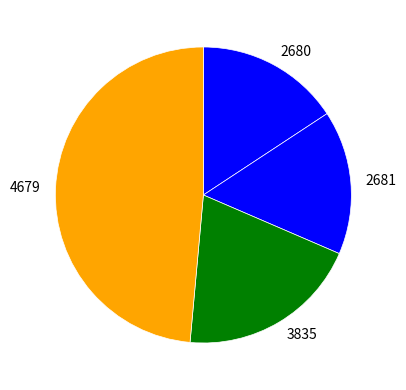

What is the largest slice in the pie chart?

4679